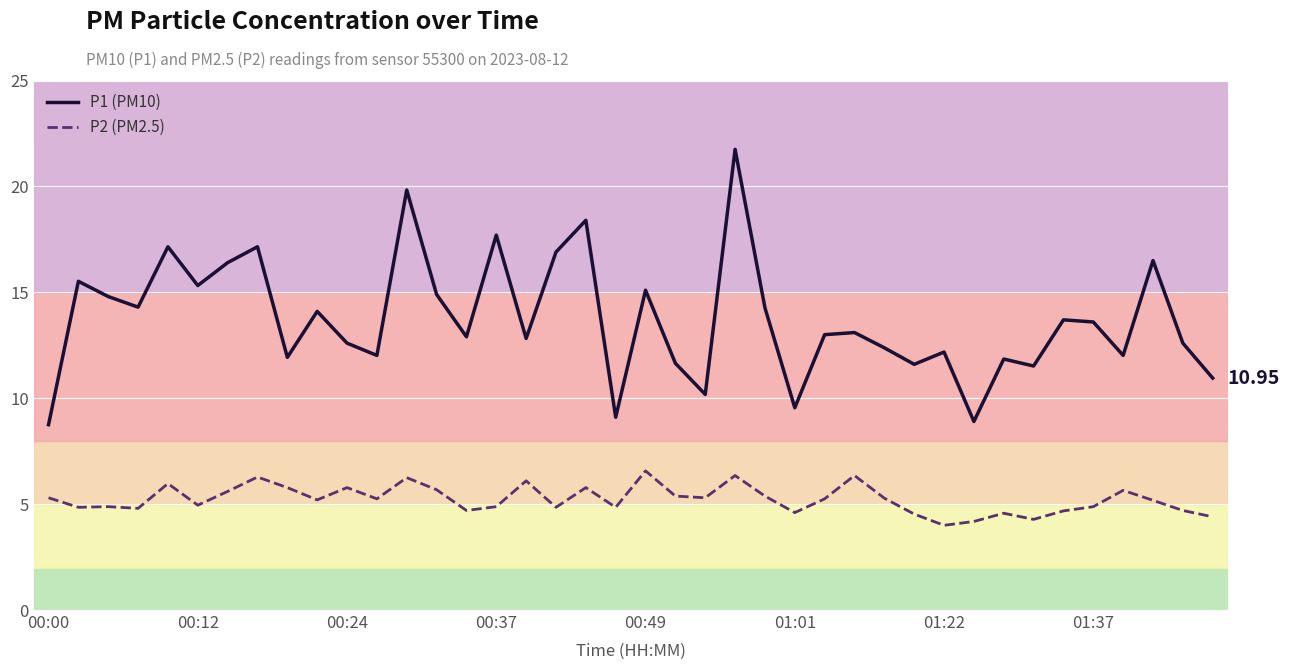

Rank the series by their average value, from highest to lowest.

P1 (PM10), P2 (PM2.5)